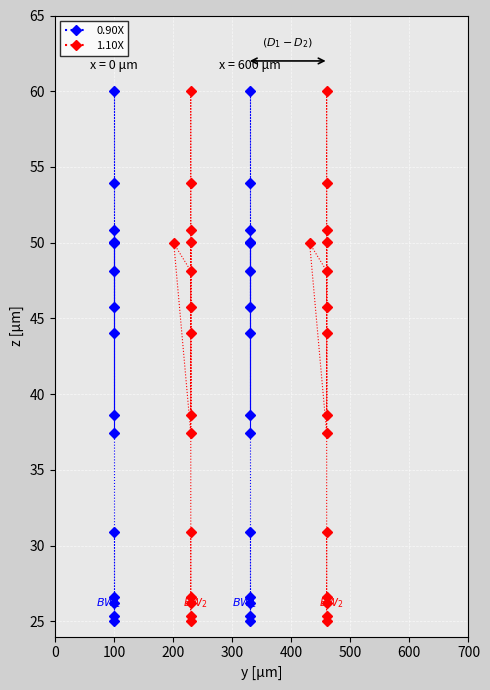

True or false: 0.90X has more than 1 interior local peaks.

True